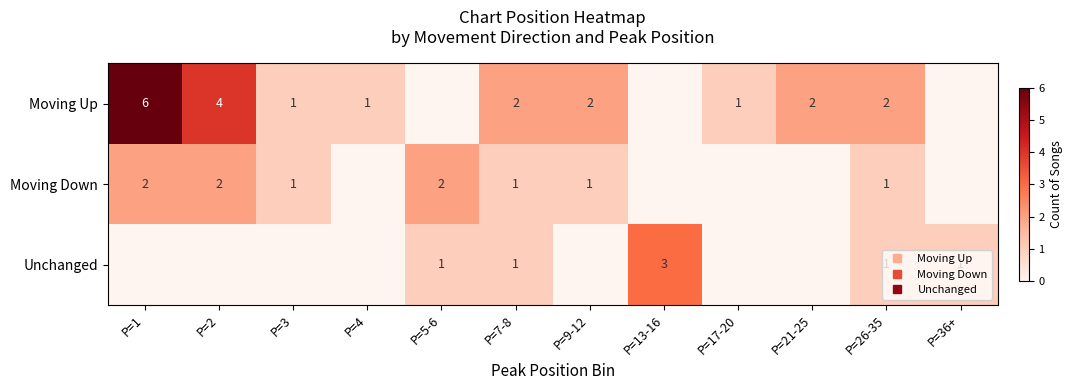

At which label is Moving Down closest to 1?

P=3